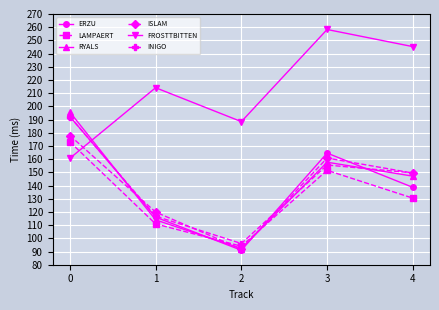

At which category does ISLAM reach its first local valley?

2